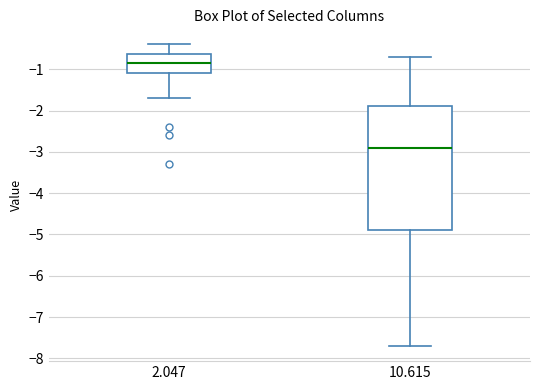

Which box is the tallest, from its lower edge to its upper edge?

10.615